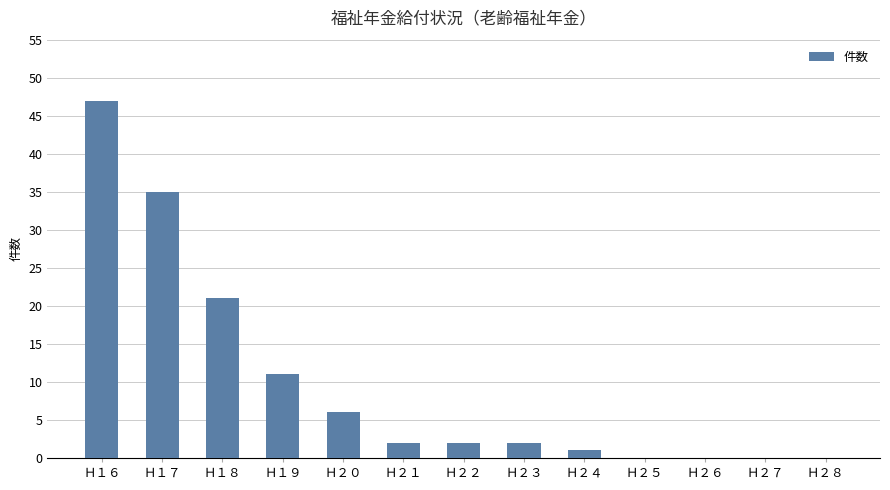

What is the average value?

10